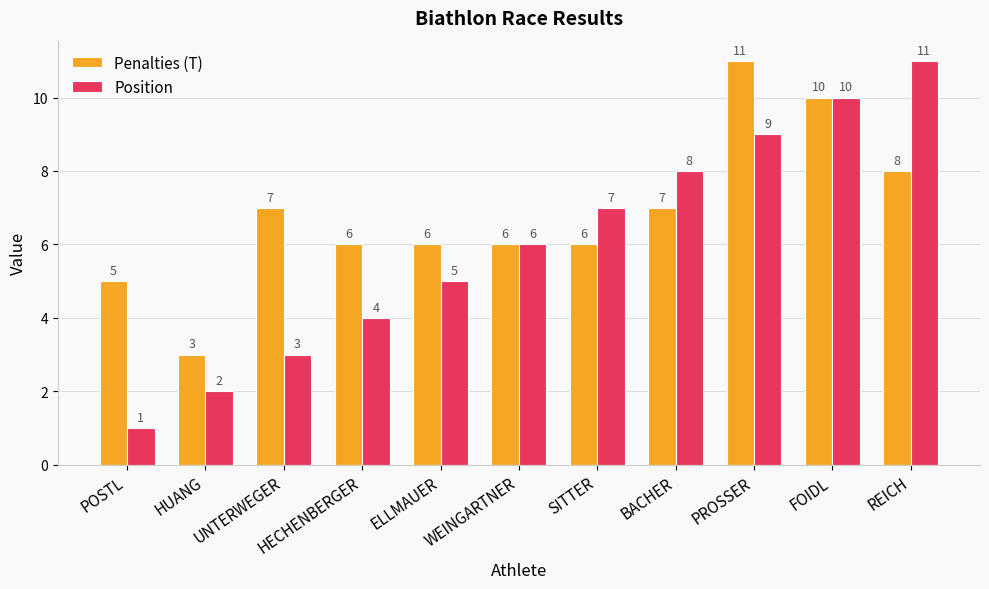

What are all the series names shown in the legend?

Penalties (T), Position